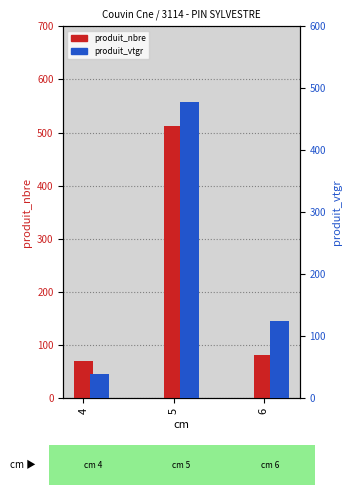

What is the sum of the produit_vtgr values at 4 and 5?

518.8